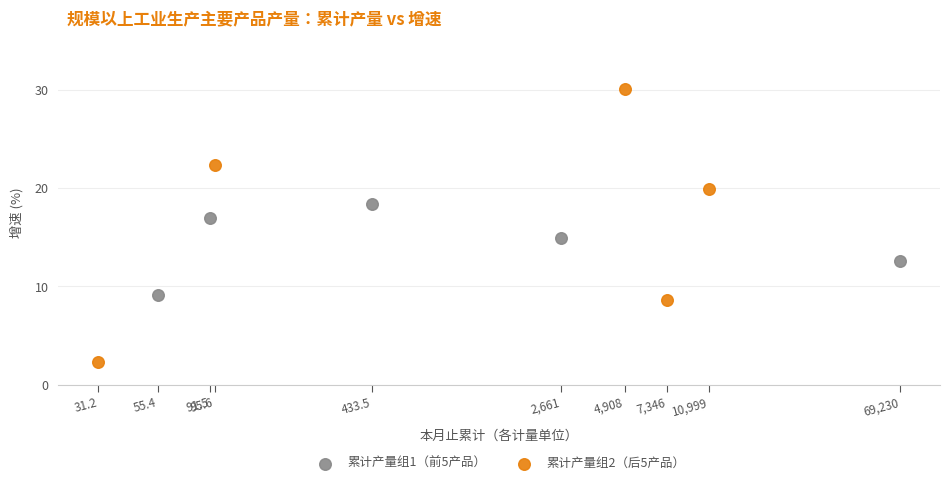

Which series has the largest Y range (max minus min)?

累计产量组2（后5产品）